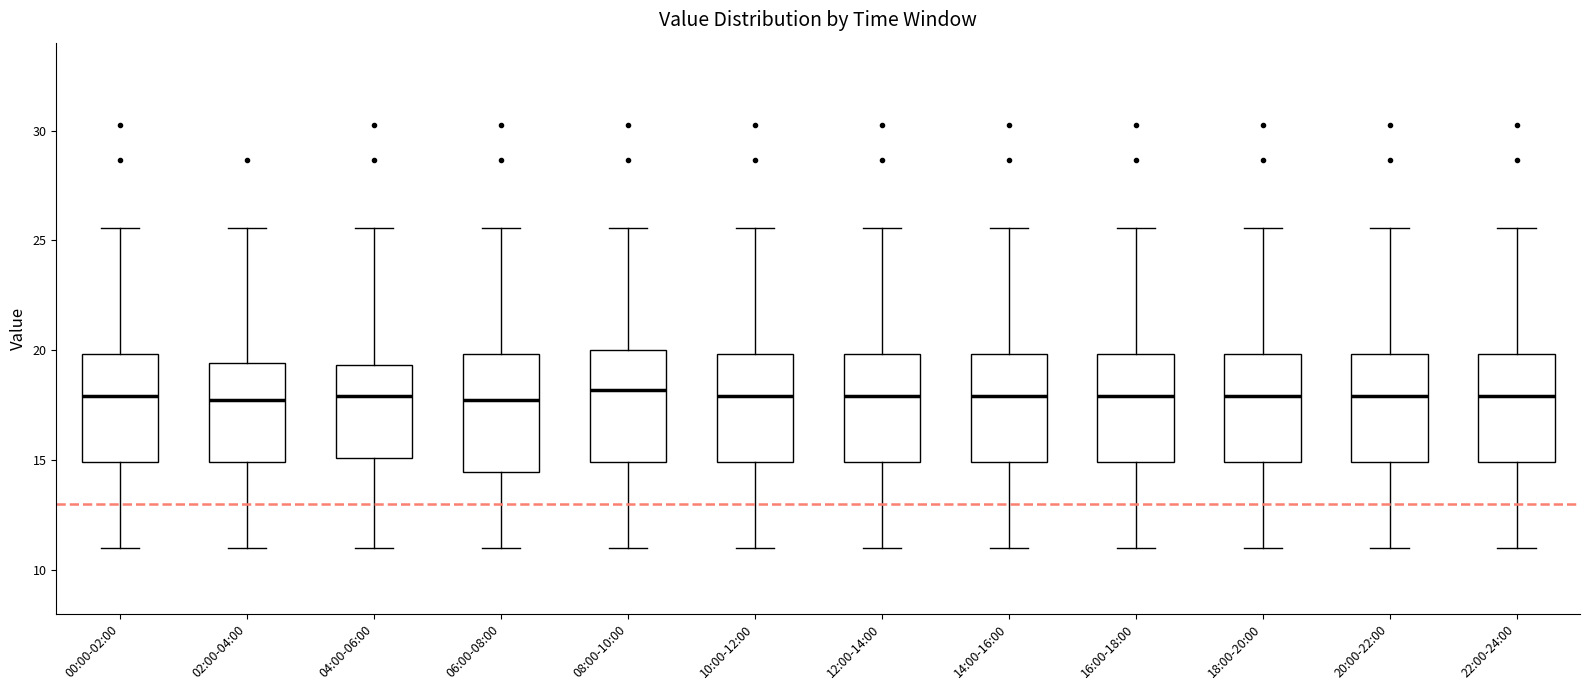

Where does the upper whisker of the box for 22:00-24:00 end on the y-axis? The values are not printed on the chart, so give them approximately, as read against the axis.

25.5